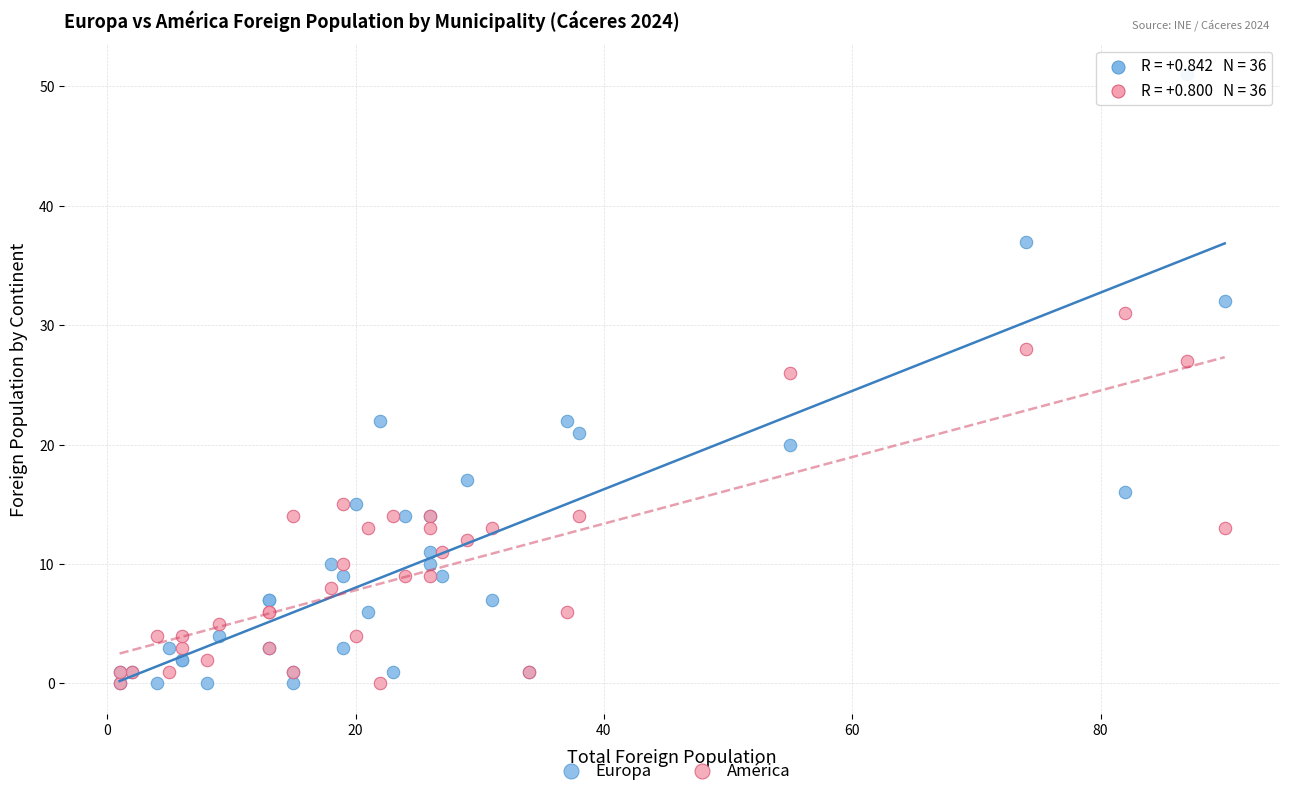

Which series has the largest Y range (max minus min)?

Europa